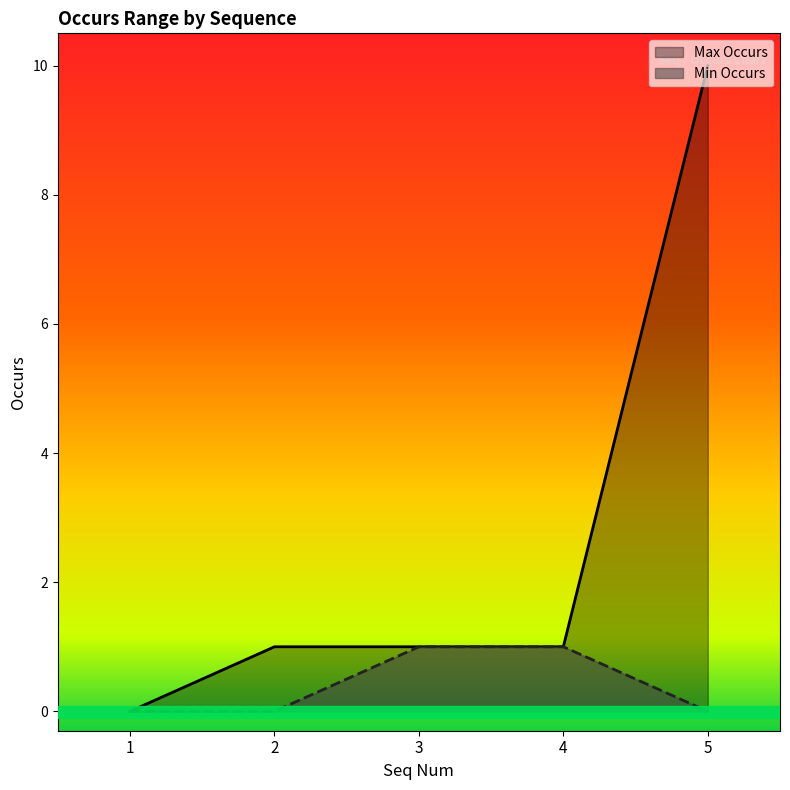

How many categories are shown in the chart?

5